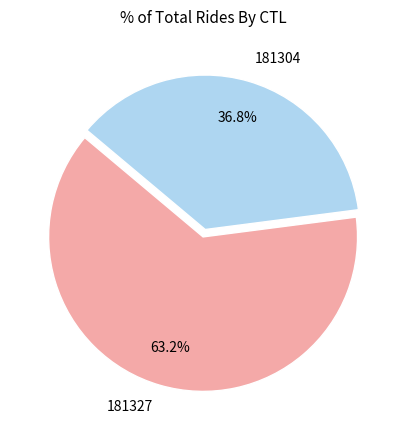

To the nearest percent, what percentage of the pie is 181327?

63%